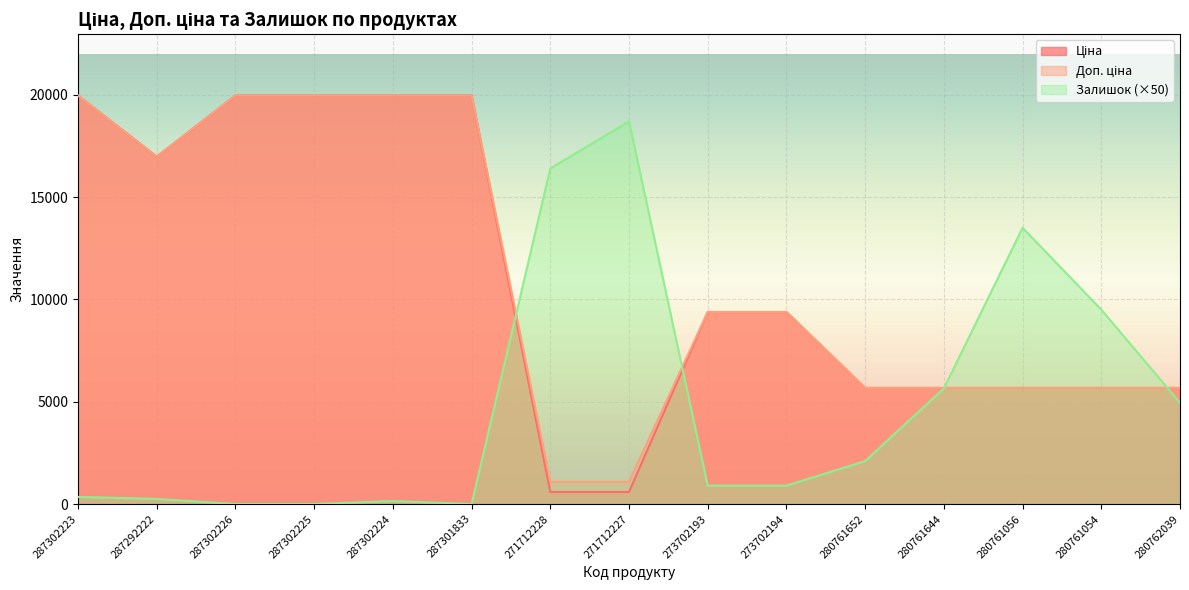

How many values in the Доп. ціна series are below 9383?

7